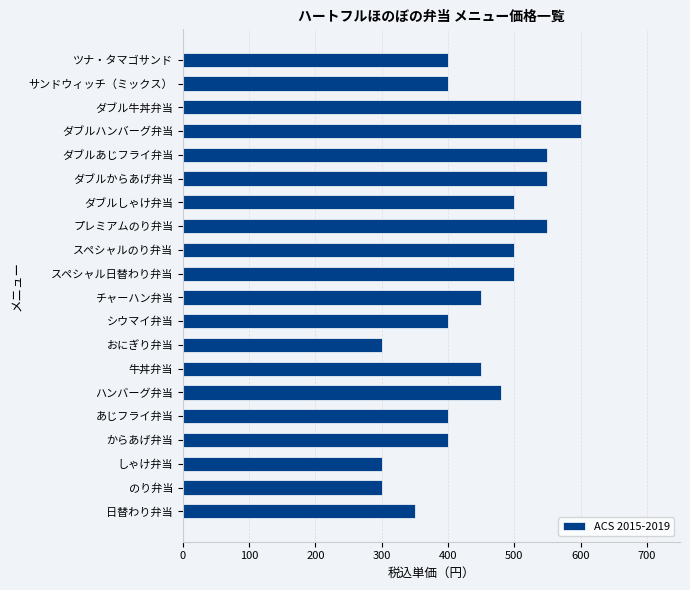

What is the smallest value displayed?

300